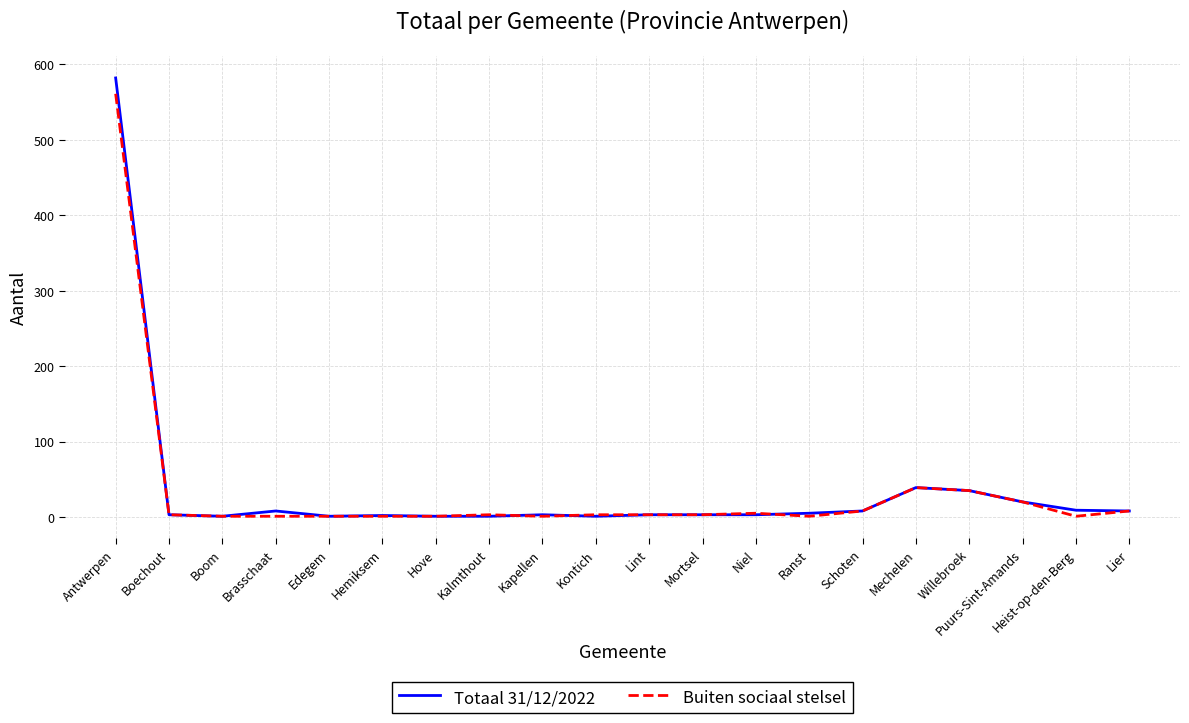

What is the highest value of the Totaal 31/12/2022 series?

582